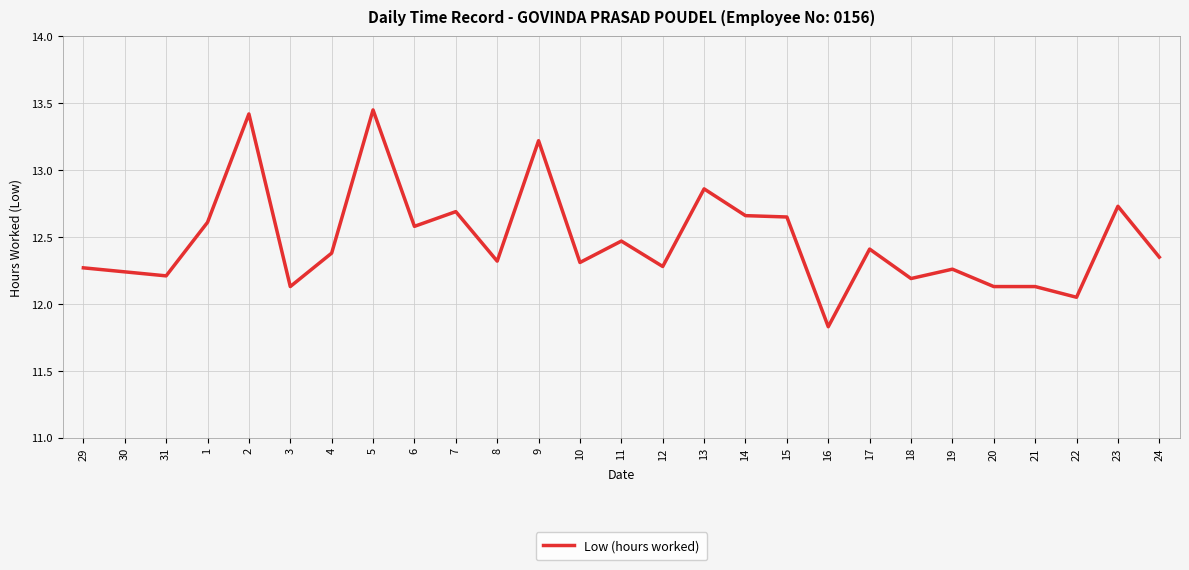

True or false: the data has more than 2 interior local peaks.

True